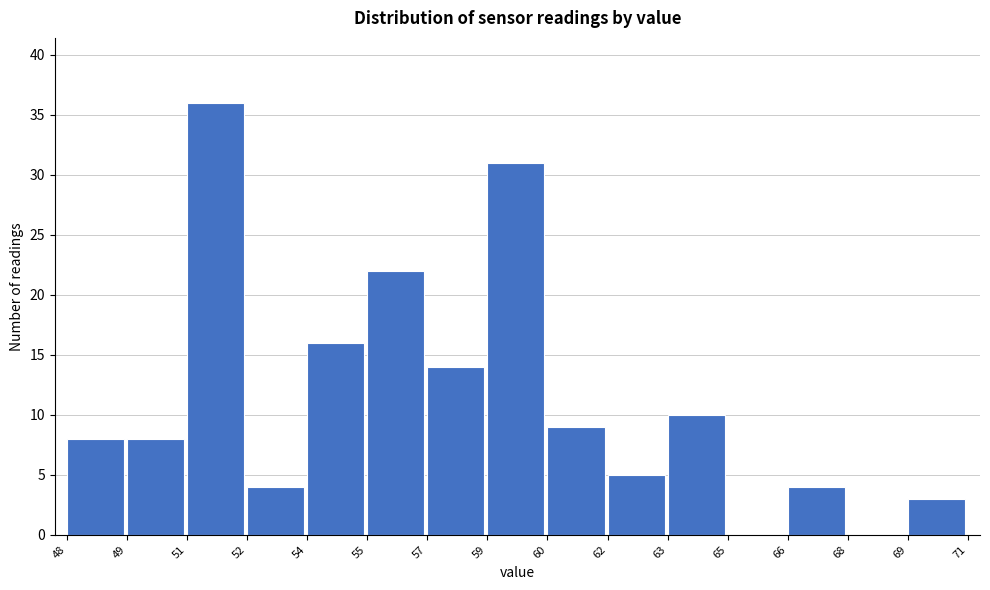

Reading right to left, extract all data points from this chart.

69=3	68=0	66=4	65=0	63=10	62=5	60=9	59=31	57=14	55=22	54=16	52=4	51=36	49=8	48=8